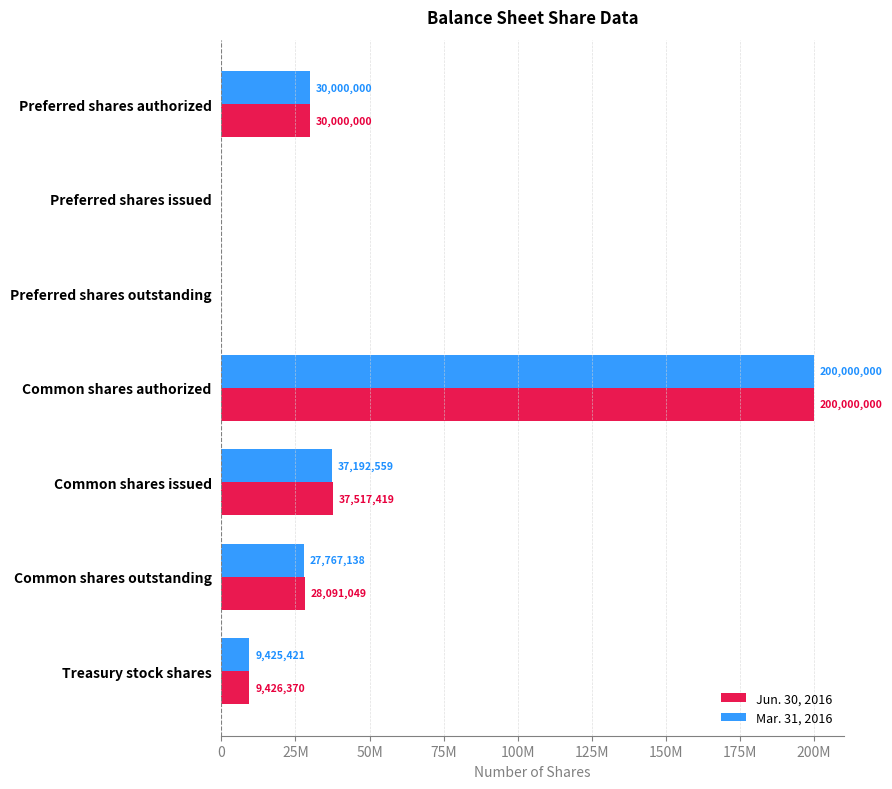

Which series has the largest range (max minus min)?

Jun. 30, 2016